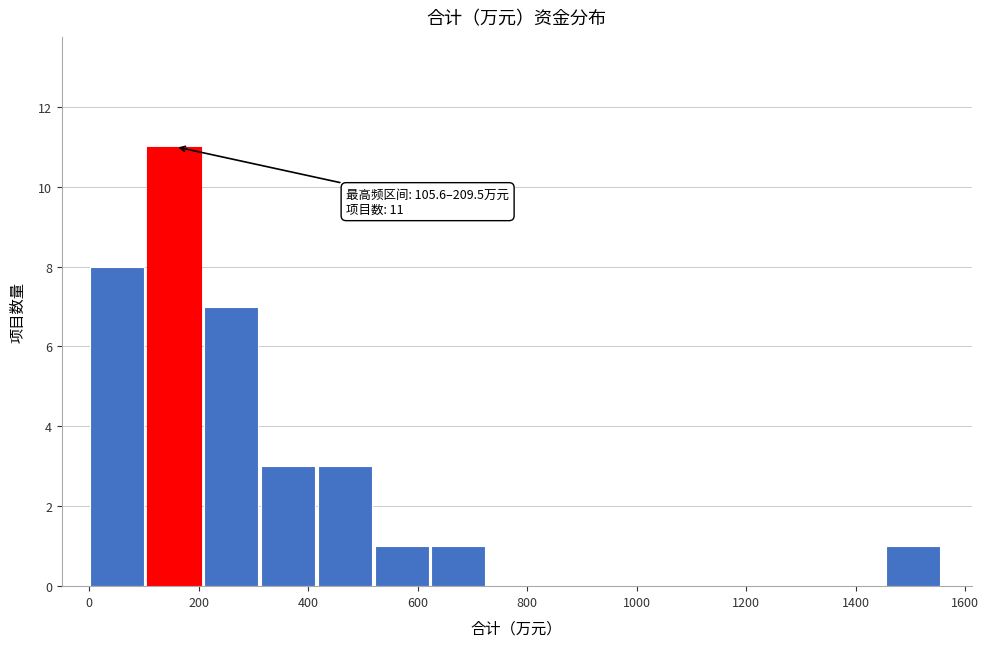

Which range on the x-axis has the tallest bar?

100 to 200